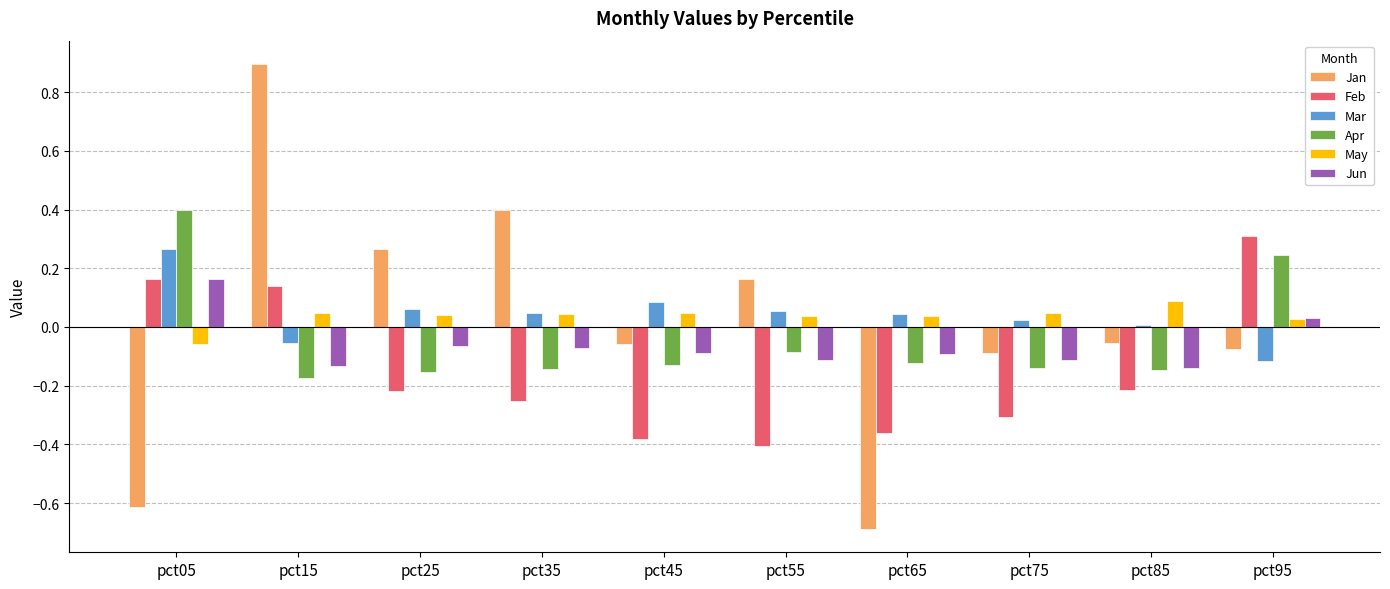

How many positive values does the May series have?

9